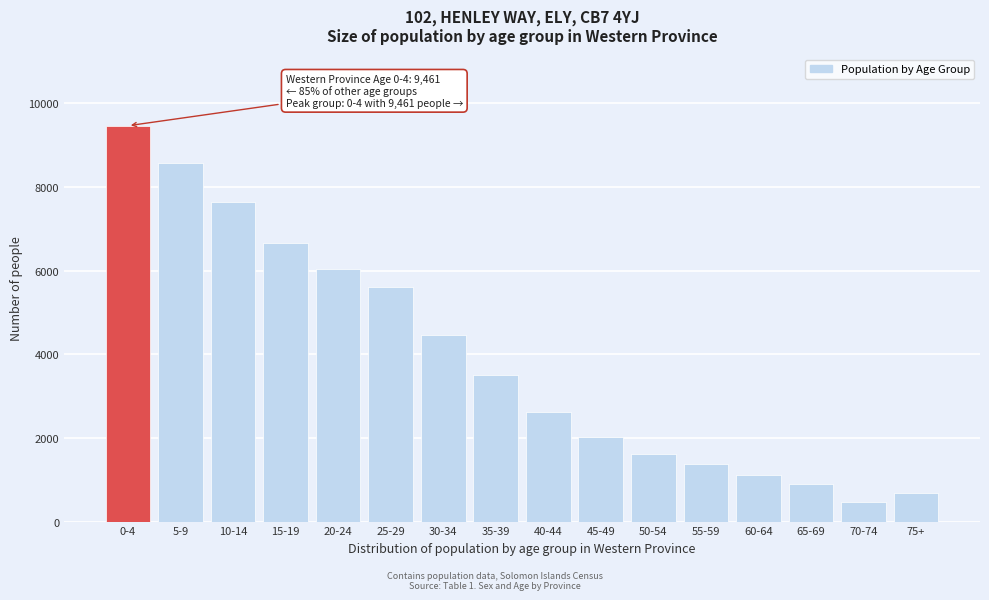

Reading left to right, list all the values displayed in this chart.

0-4=9461	5-9=8575	10-14=7649	15-19=6655	20-24=6027	25-29=5605	30-34=4470	35-39=3503	40-44=2608	45-49=2033	50-54=1608	55-59=1372	60-64=1115	65-69=893	70-74=466	75+=677